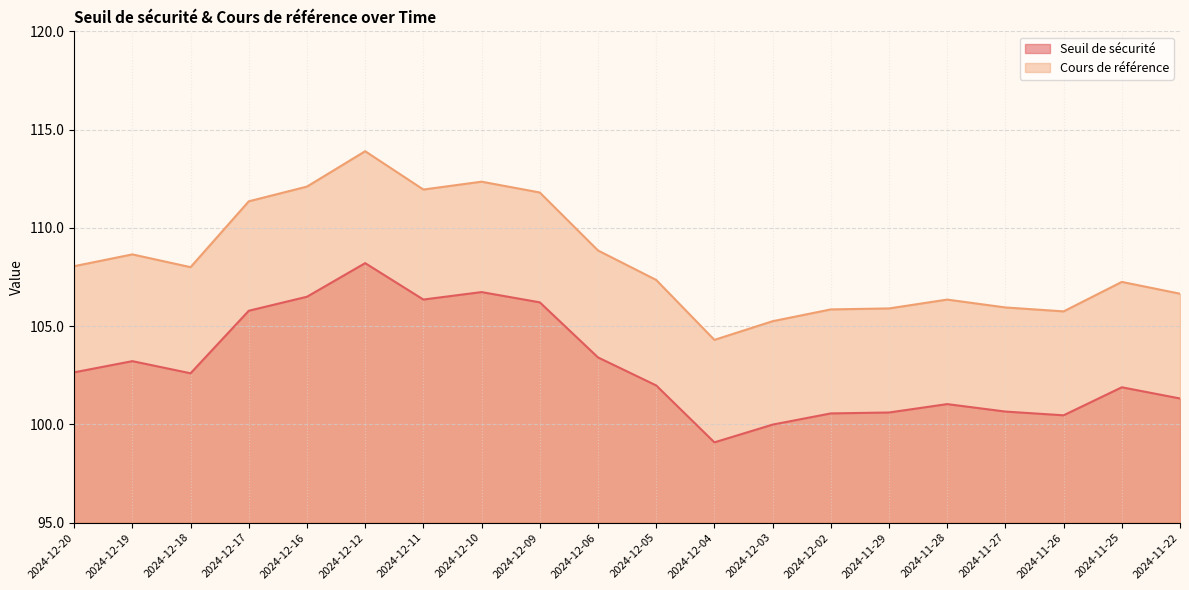

What is the maximum value shown in the chart?

113.9